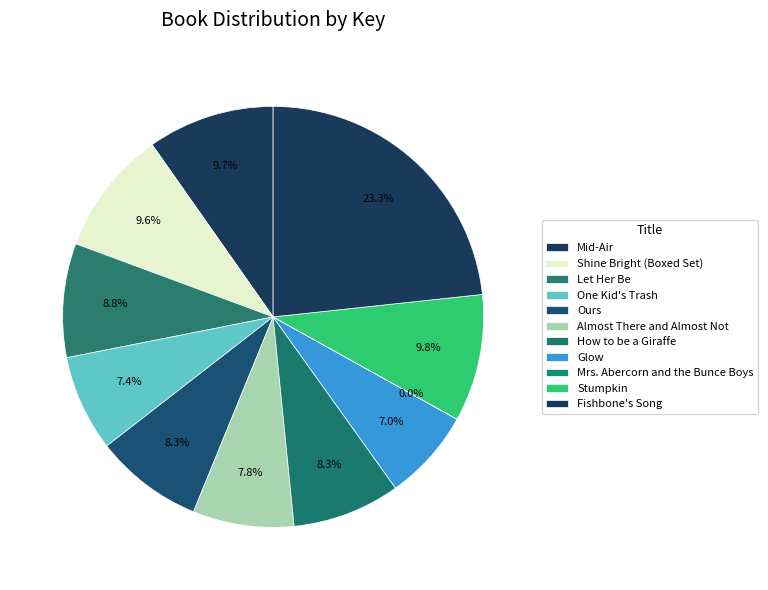

To the nearest percent, what portion does Let Her Be represent?

9%